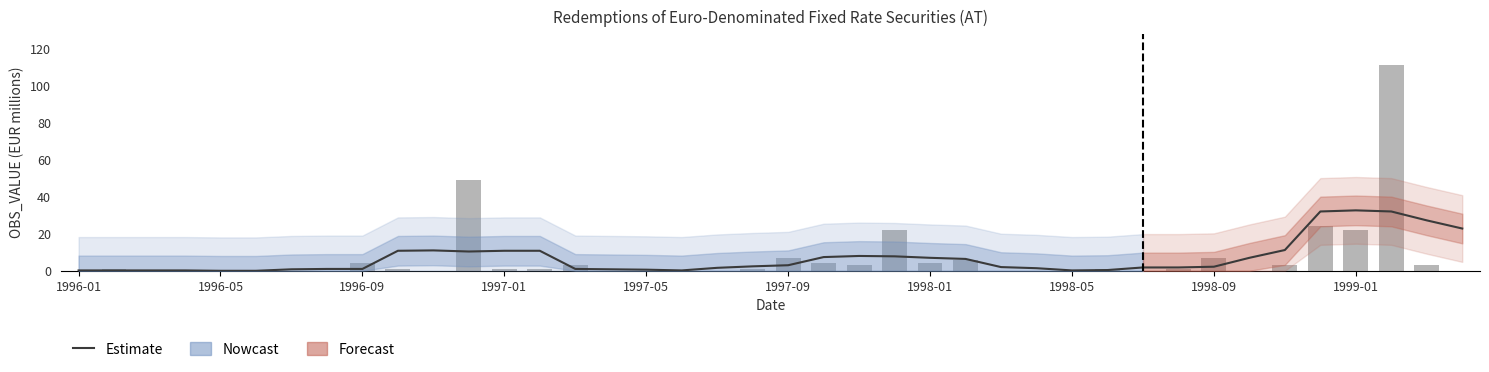

What is the difference between the maximum and minimum values?

111